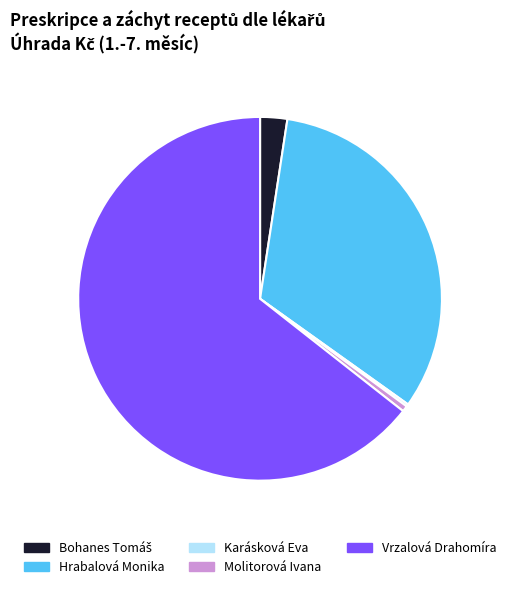

What is the majority slice?

Vrzalová Drahomíra